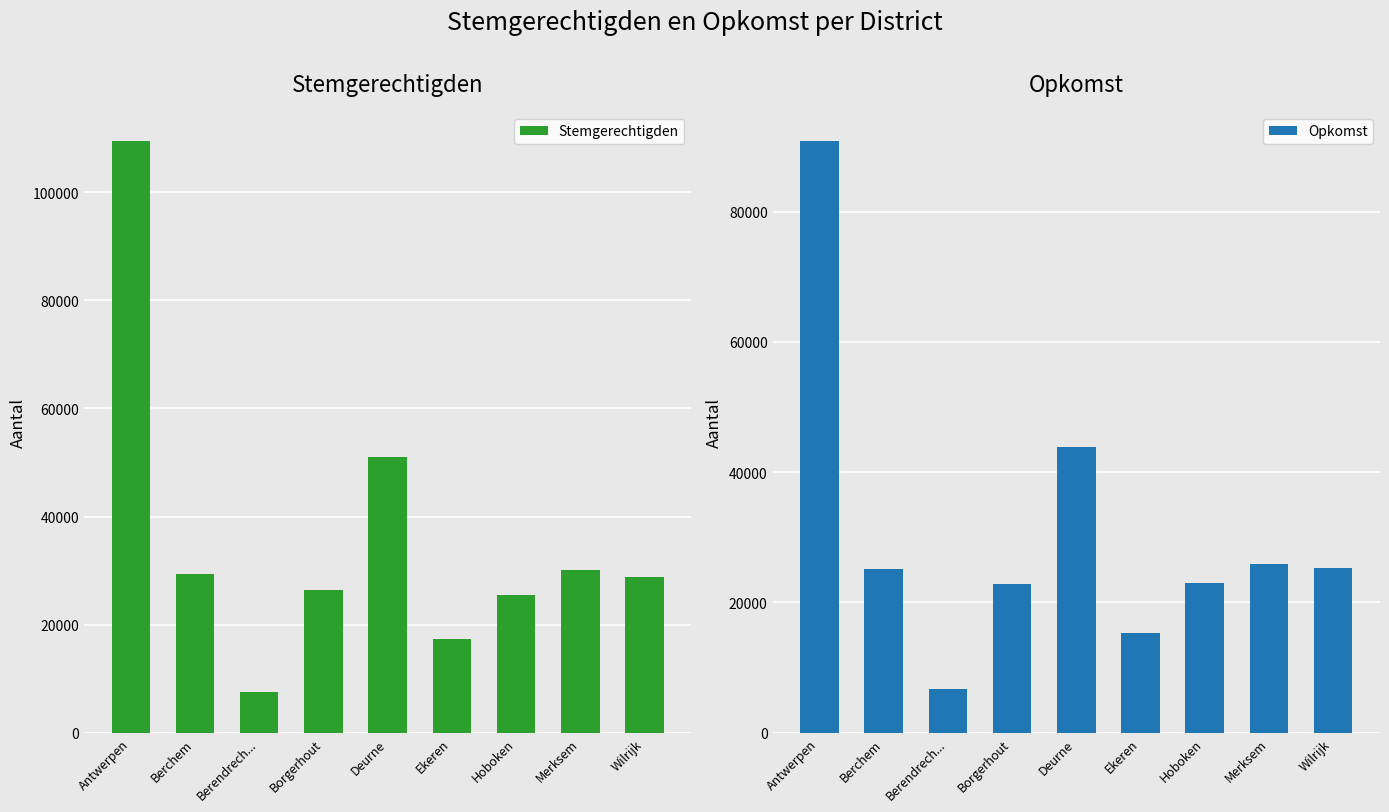

At how many categories does at least one series exceed 28150?

5